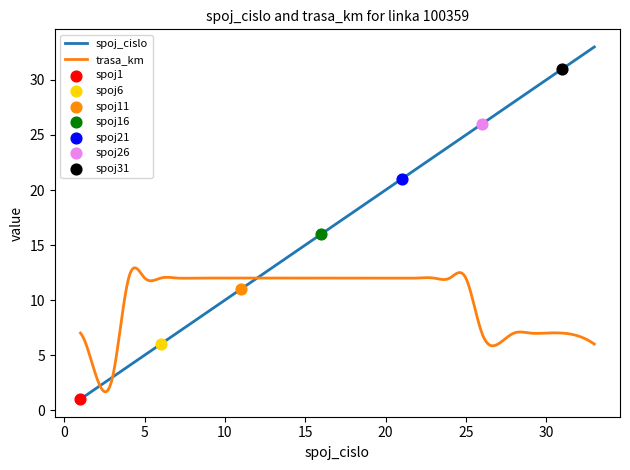

What is the total value across all series at 9?

21